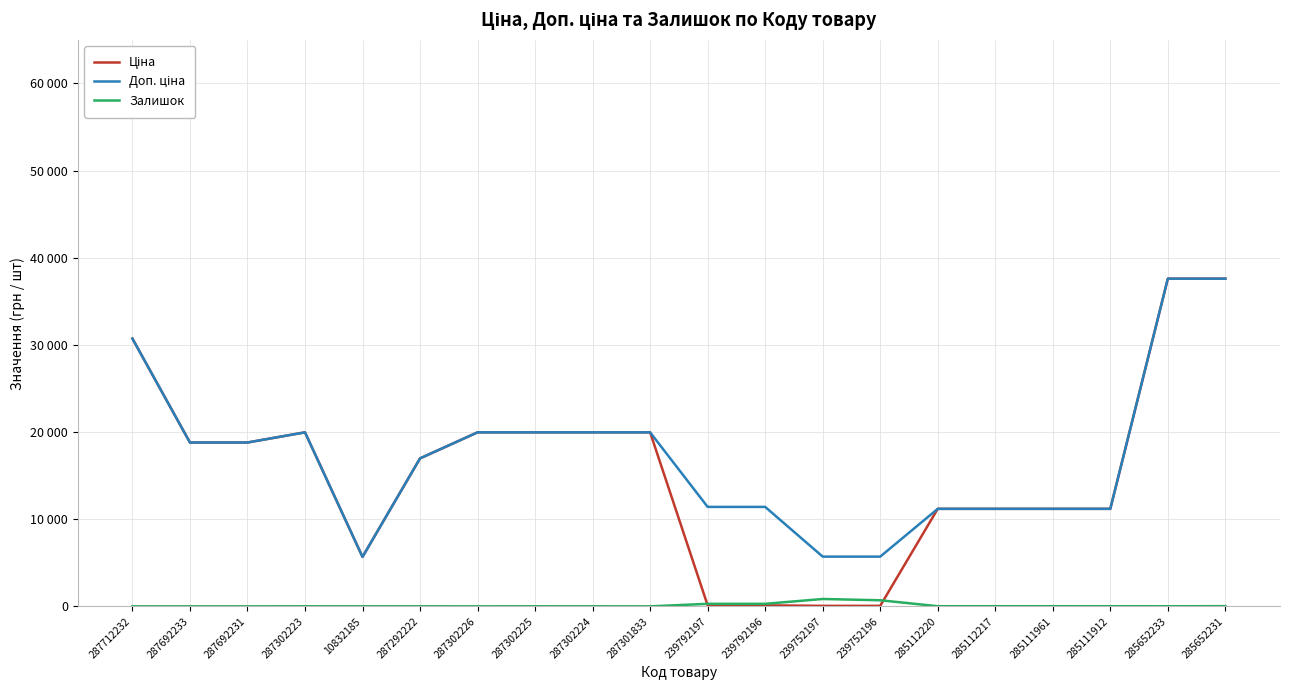

True or false: Залишок and Доп. ціна cross at least once.

False